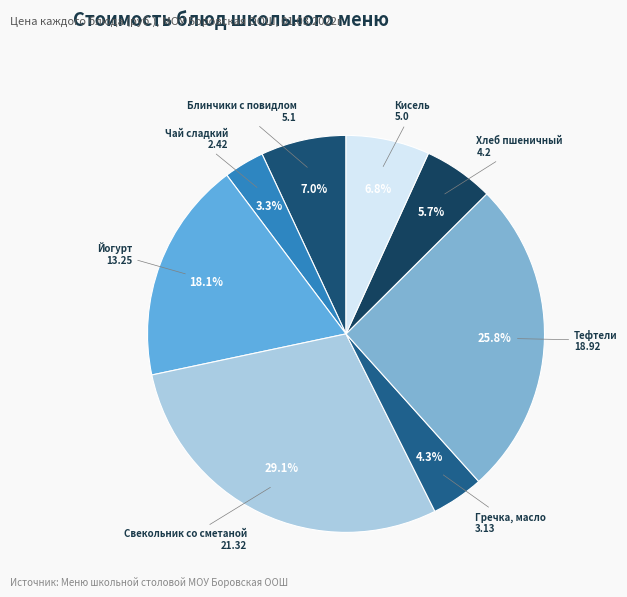

Does Хлеб пшеничный represent more than half of the total?

No